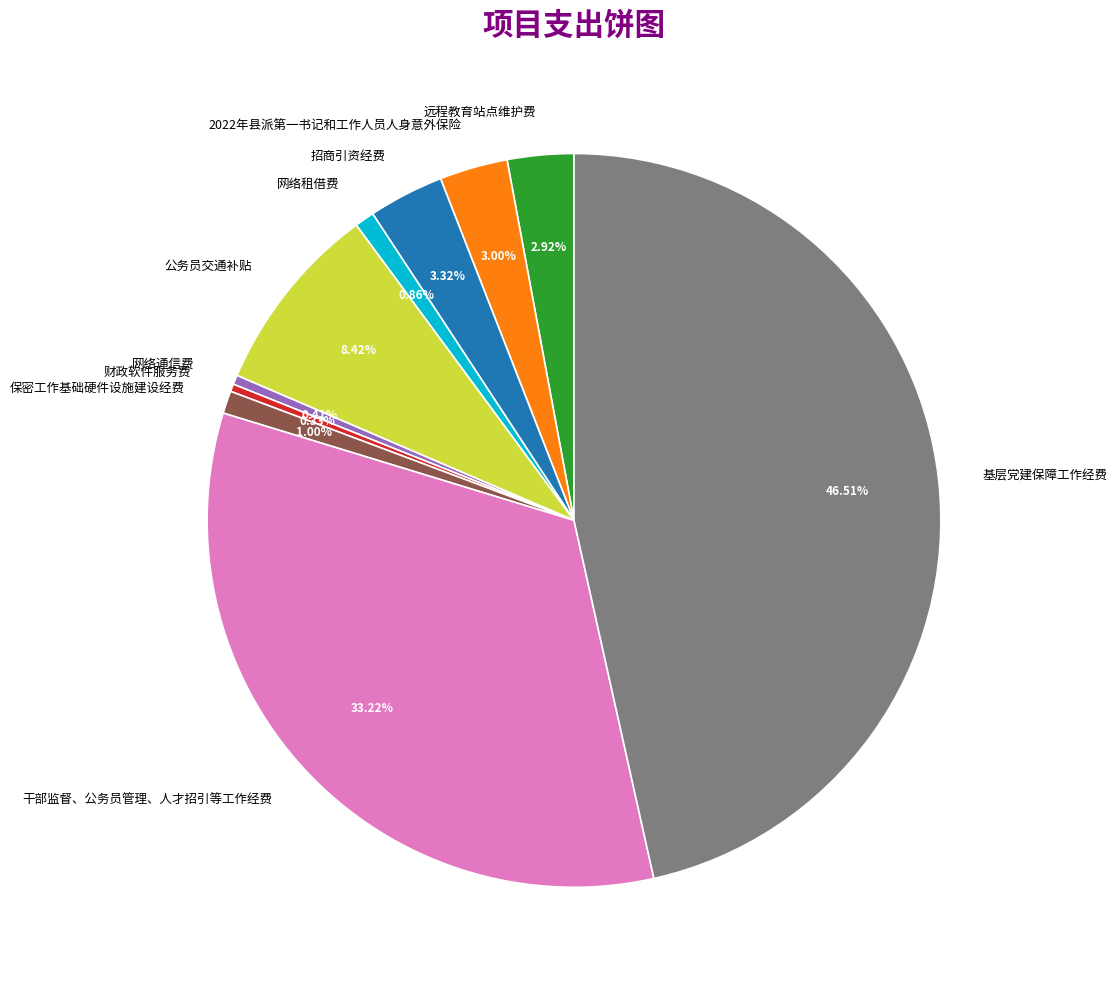

To the nearest percent, what is the combined percentage of 网络通信费 and 保密工作基础硬件设施建设经费?

1%